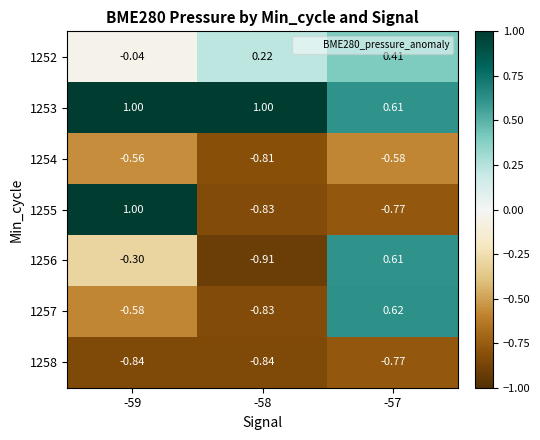

List the series in order of their peak value, lowest first.

1258, 1254, 1252, 1256, 1257, 1253, 1255